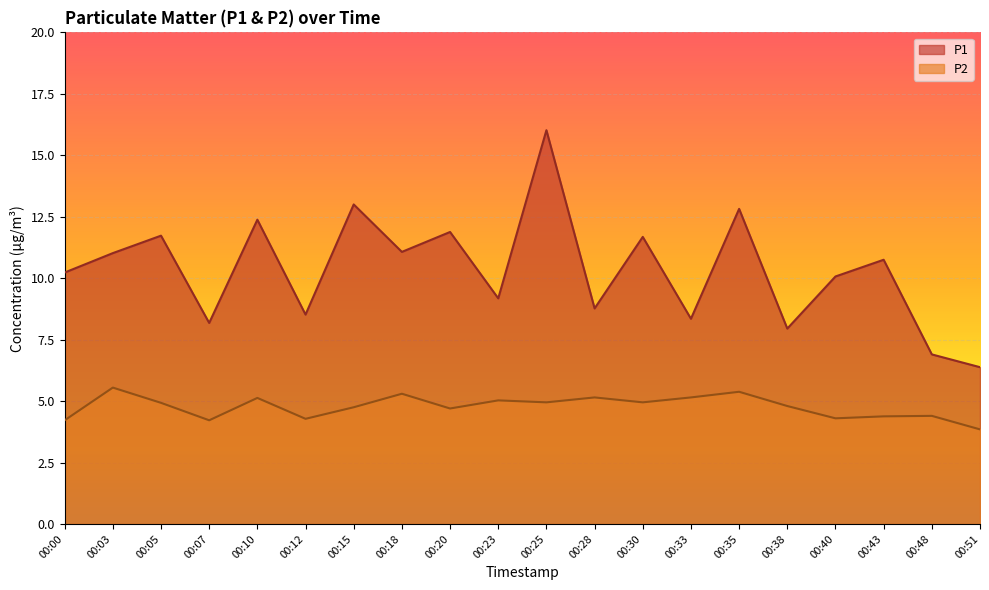

How many lines are shown in the chart?

2